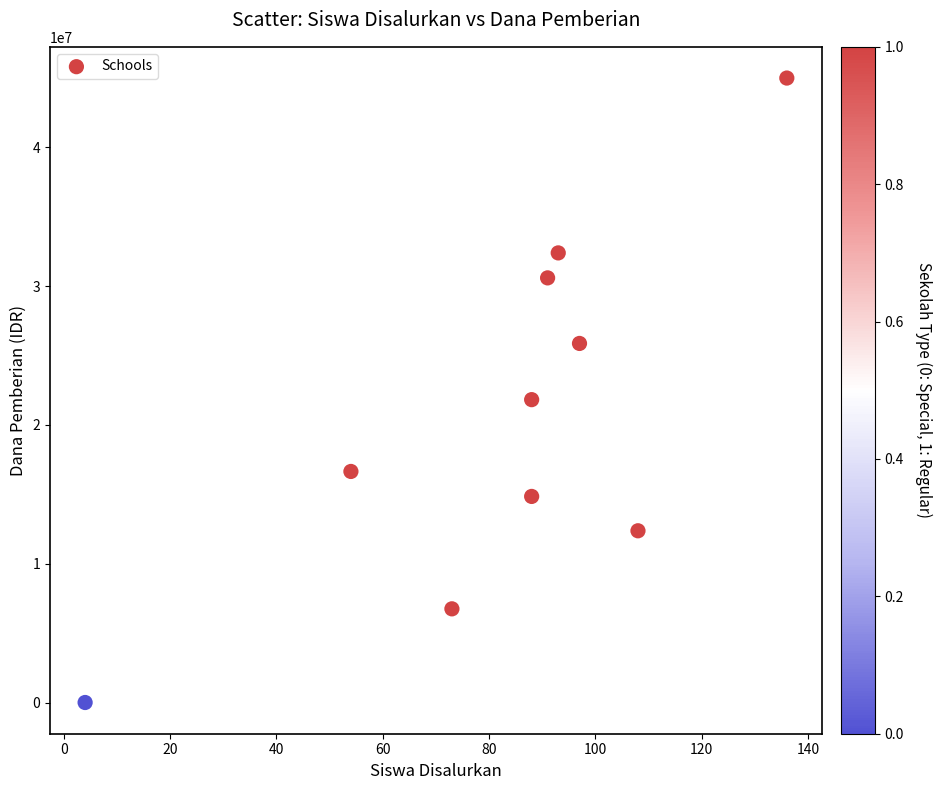

What is the range of Y values (max minus min)?

45000000